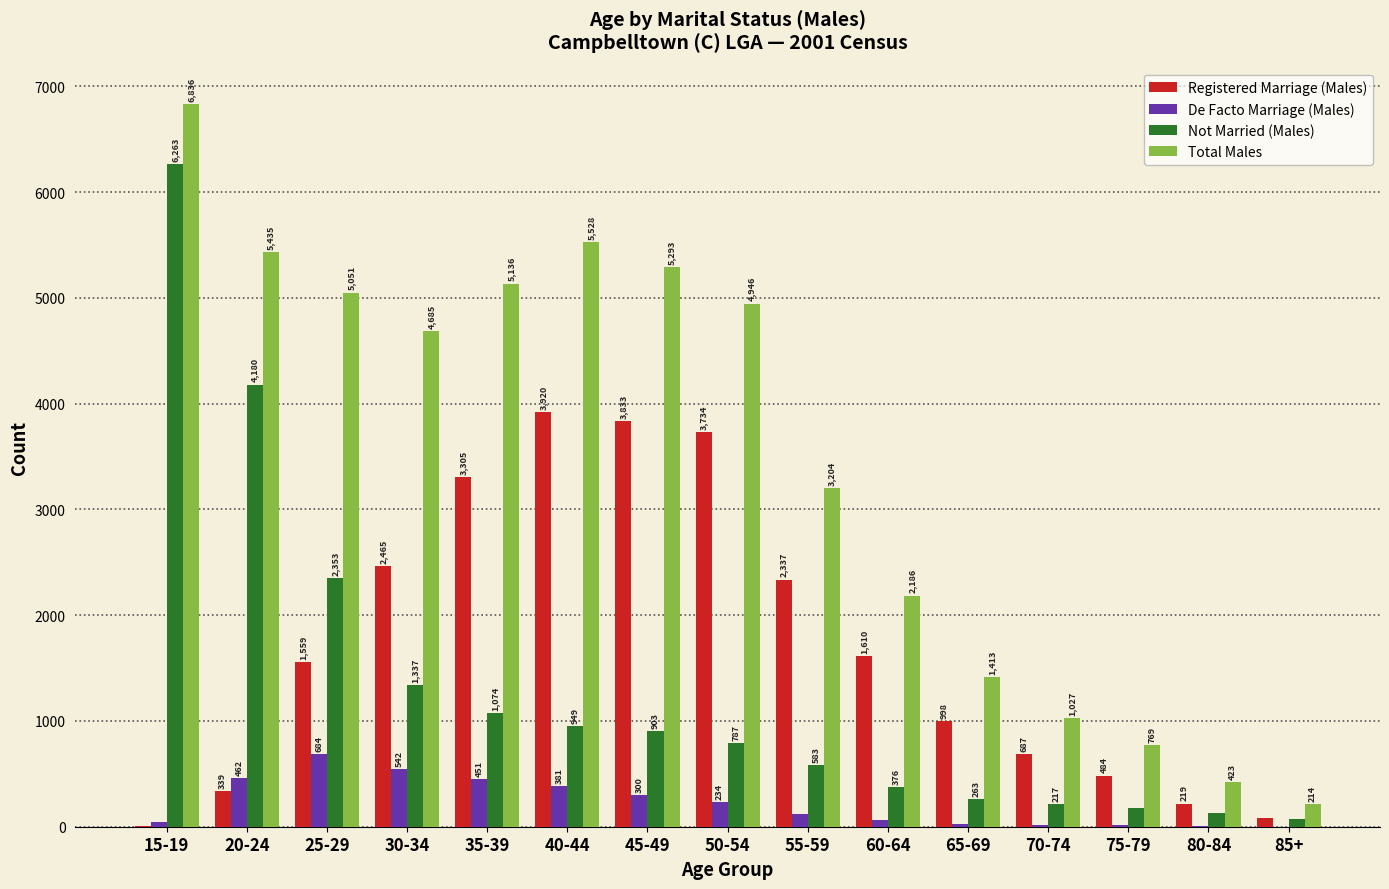

What is the total value across all series at 85+?

363